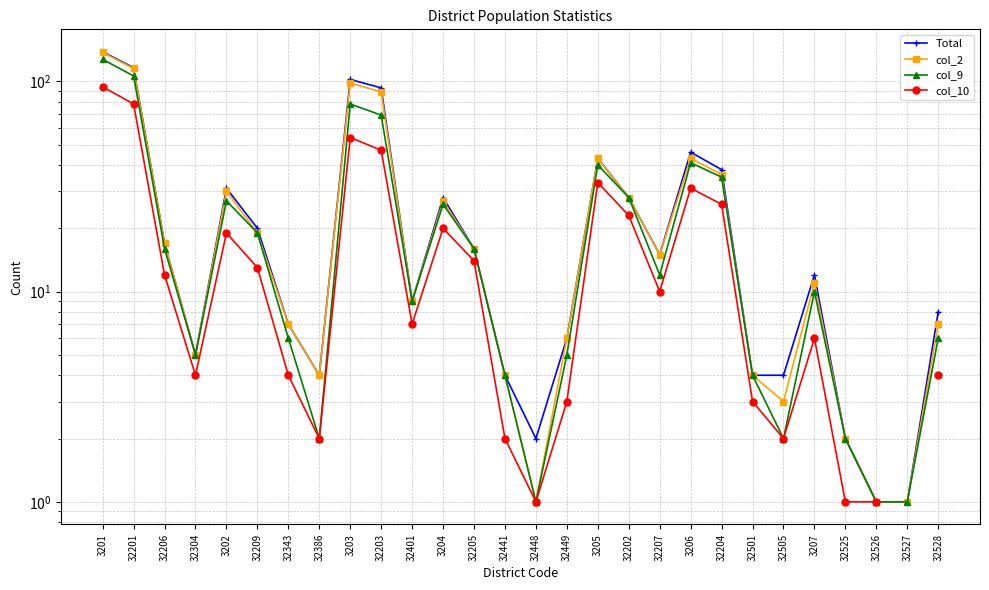

What is the difference between the maximum and minimum values in the col_10 series?

93.0